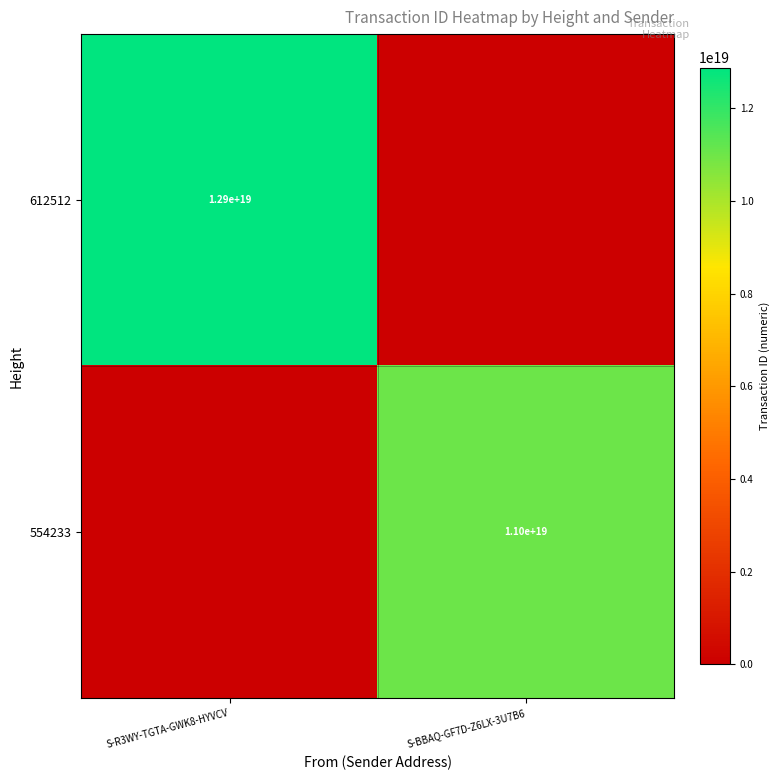

The value of 612512 at S-R3WY-TGTA-GWK8-HYVCV is 12900000000000000000. True or false?

True